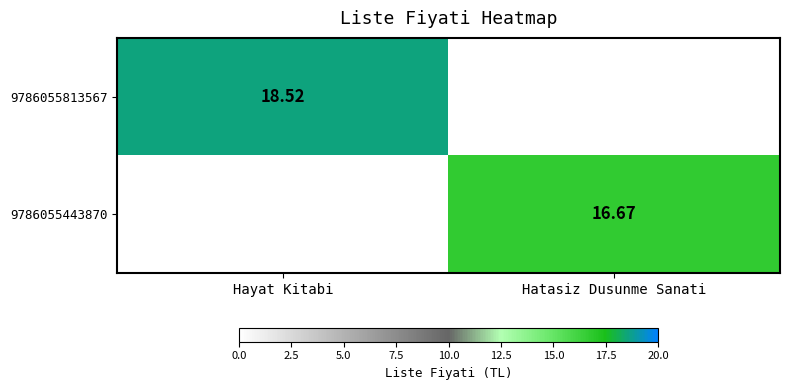

Is the value of 9786055443870 at Hatasiz Dusunme Sanati greater than the value of 9786055813567 at Hayat Kitabi?

No